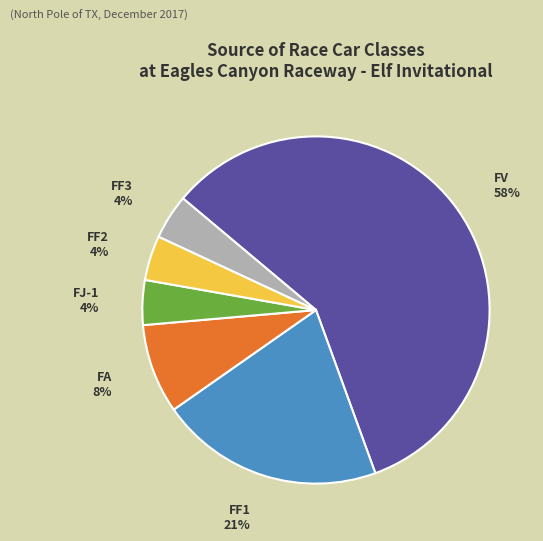

Count the number of slices in the pie.

6